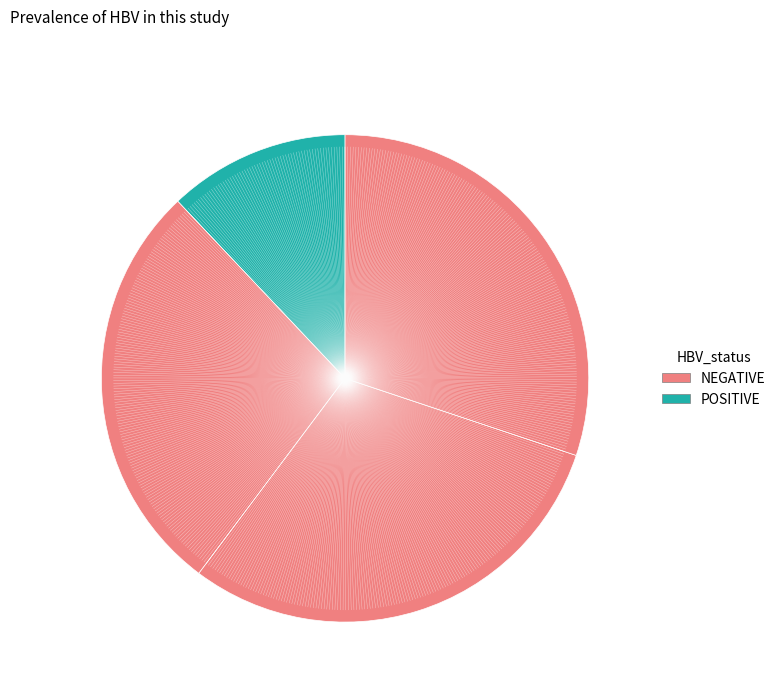

Count the number of slices in the pie.

4